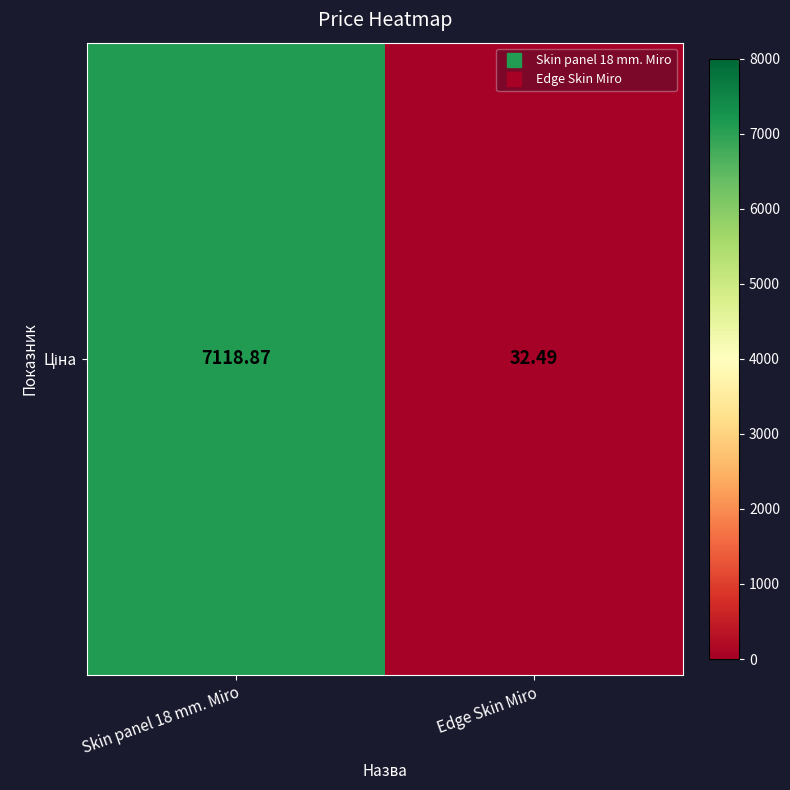

What is the change in value from Skin panel 18 mm. Miro to Edge Skin Miro?

-7086.4